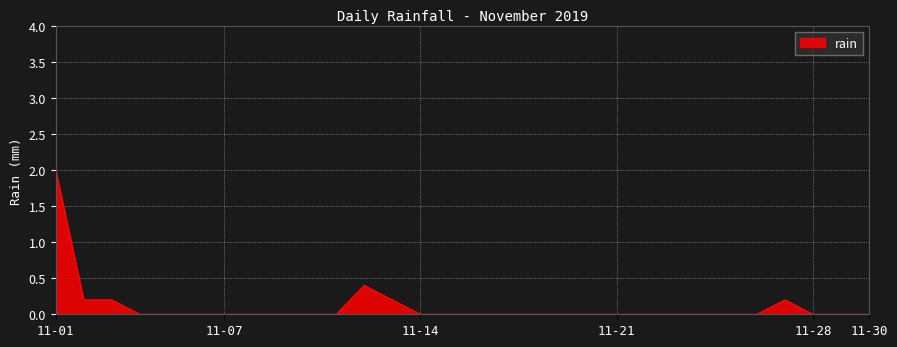

What is the greatest value displayed?

2.0